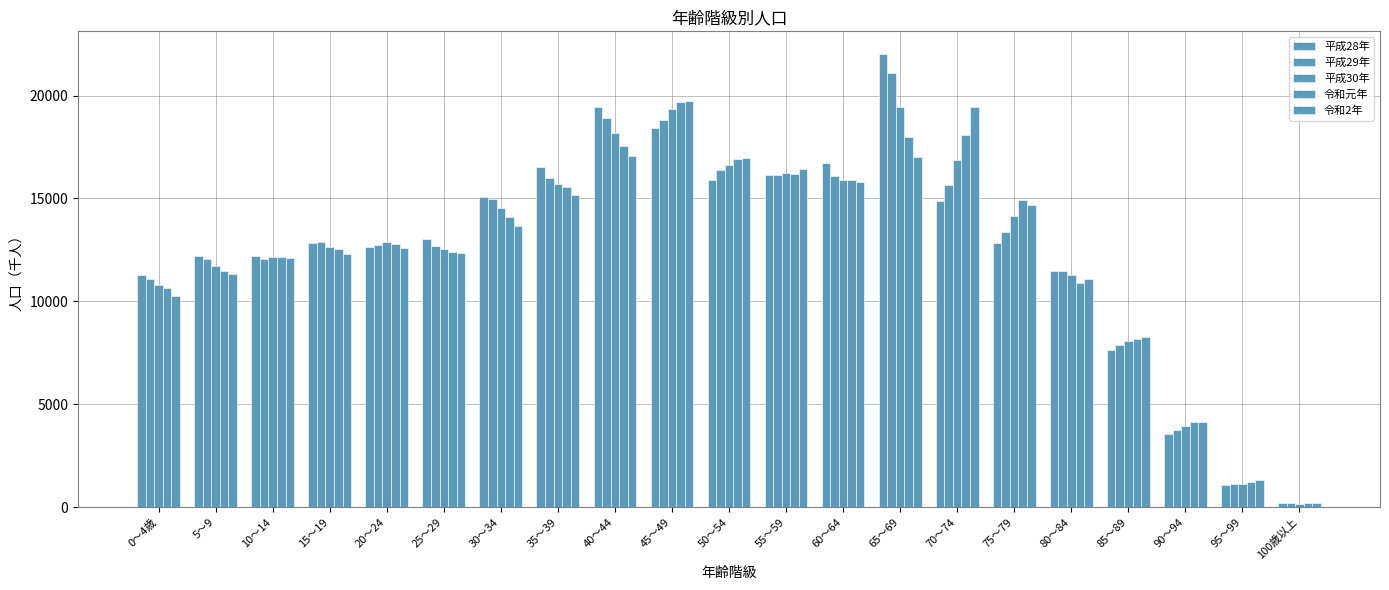

Which series has the largest total across all categories?

平成28年